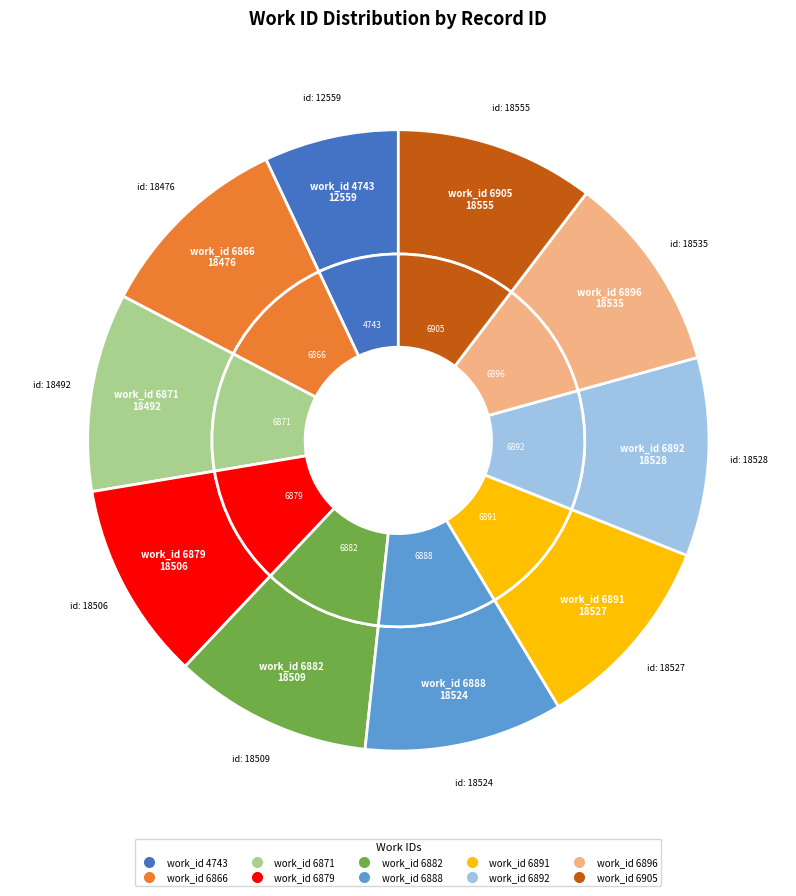

Rank the categories by value from highest to lowest.

6905, 6896, 6892, 6891, 6888, 6882, 6879, 6871, 6866, 4743